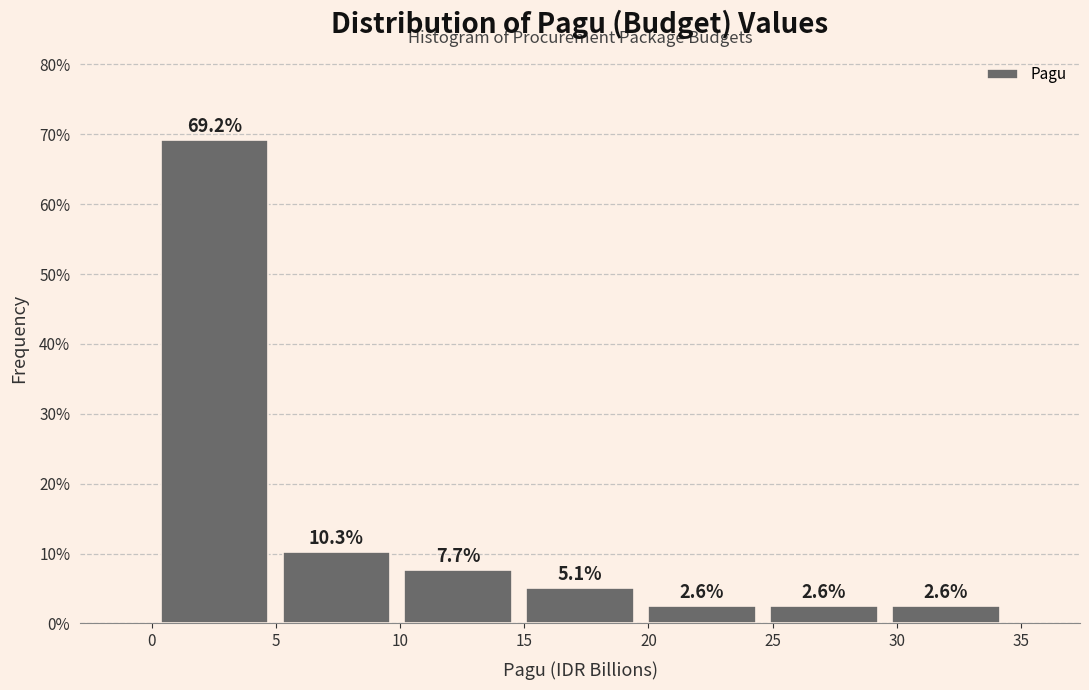

How tall is the bar that spans 29.5 to 34.5 on the x-axis? The bar edges are not printed on the chart, so give them approximately, as read against the axis.

2.6